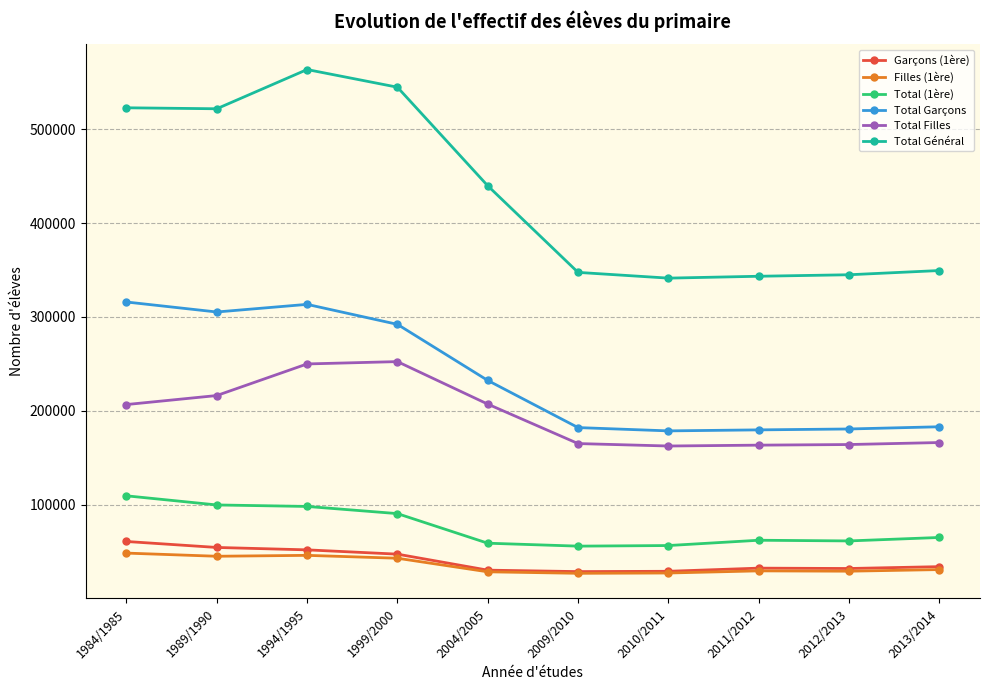

What is the difference between the Total (1ère) values at 2004/2005 and 2010/2011?

2489